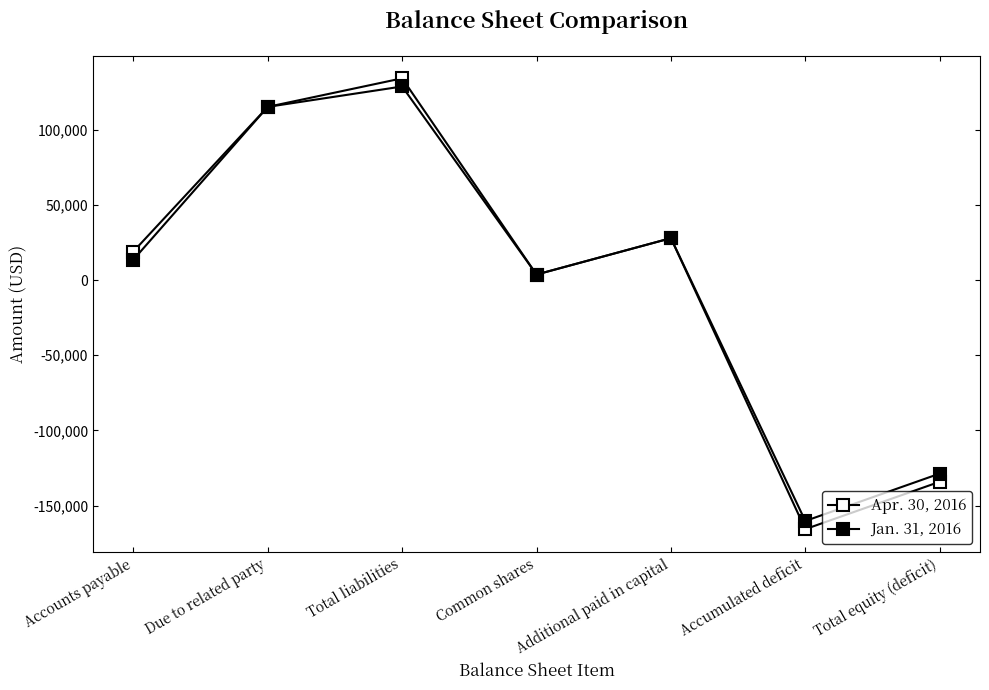

How many positive values does the Jan. 31, 2016 series have?

5